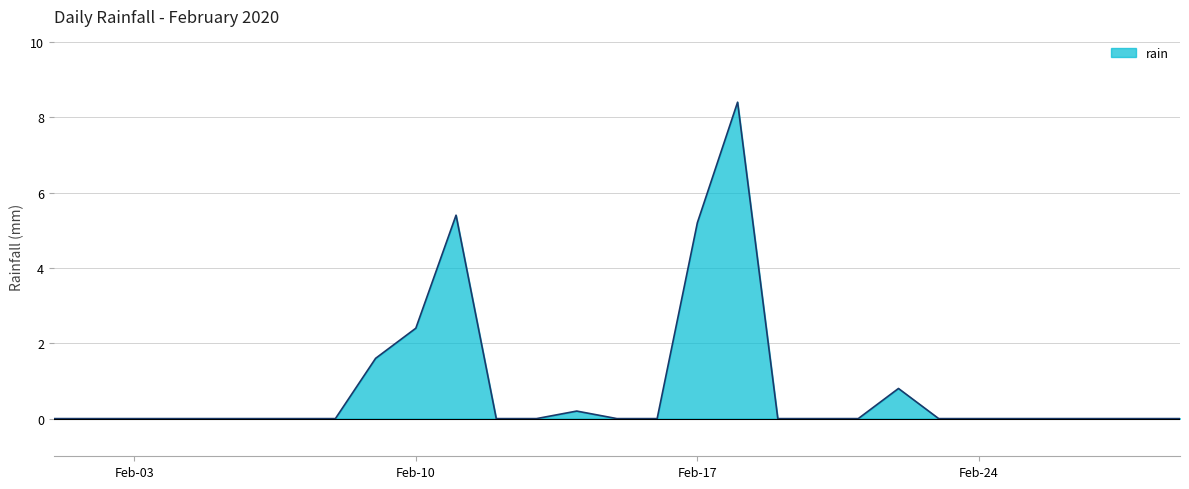

What is the difference between the maximum and minimum values?

8.4